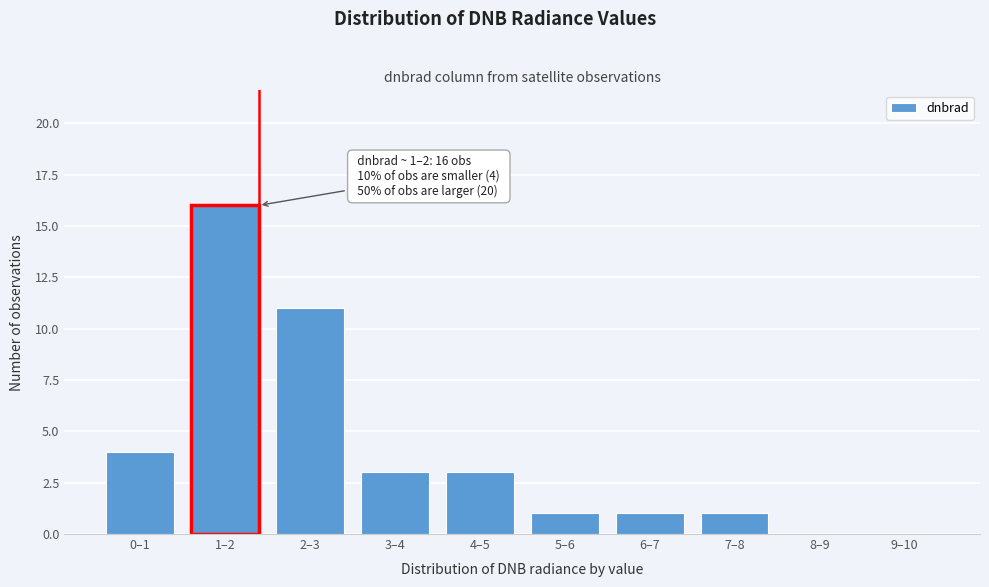

Reading left to right, list all the values displayed in this chart.

0–1=4	1–2=16	2–3=11	3–4=3	4–5=3	5–6=1	6–7=1	7–8=1	8–9=0	9–10=0